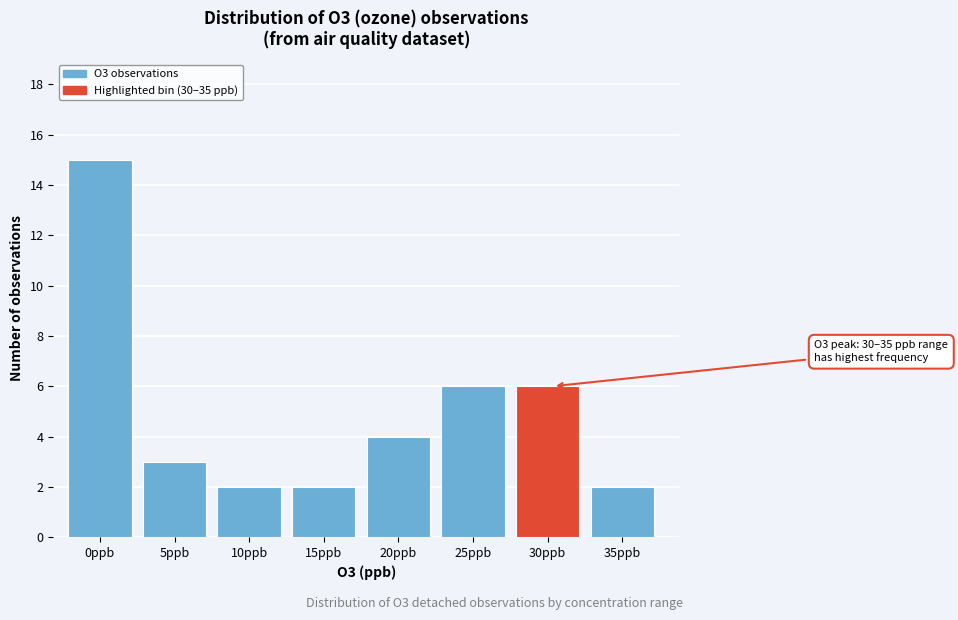

Reading left to right, list all the values displayed in this chart.

15	3	2	2	4	6	6	2